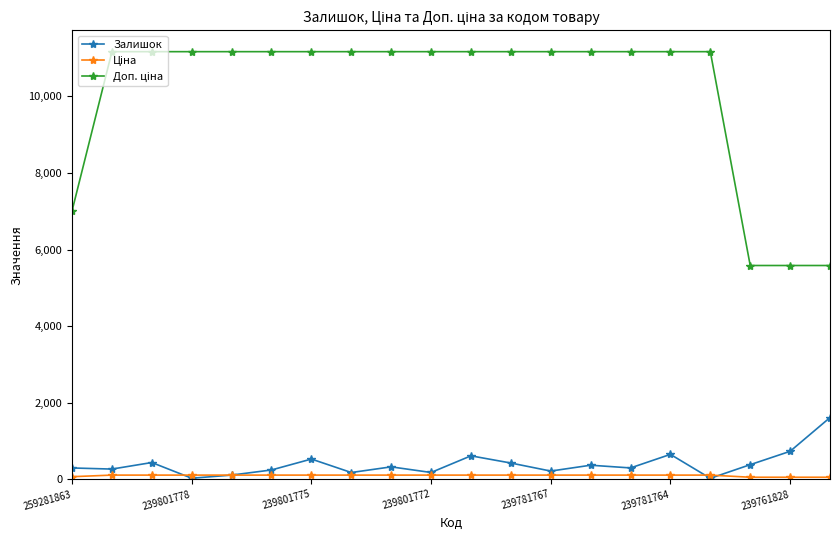

What is the value of the Залишок point at the 3rd from the left?

440.0